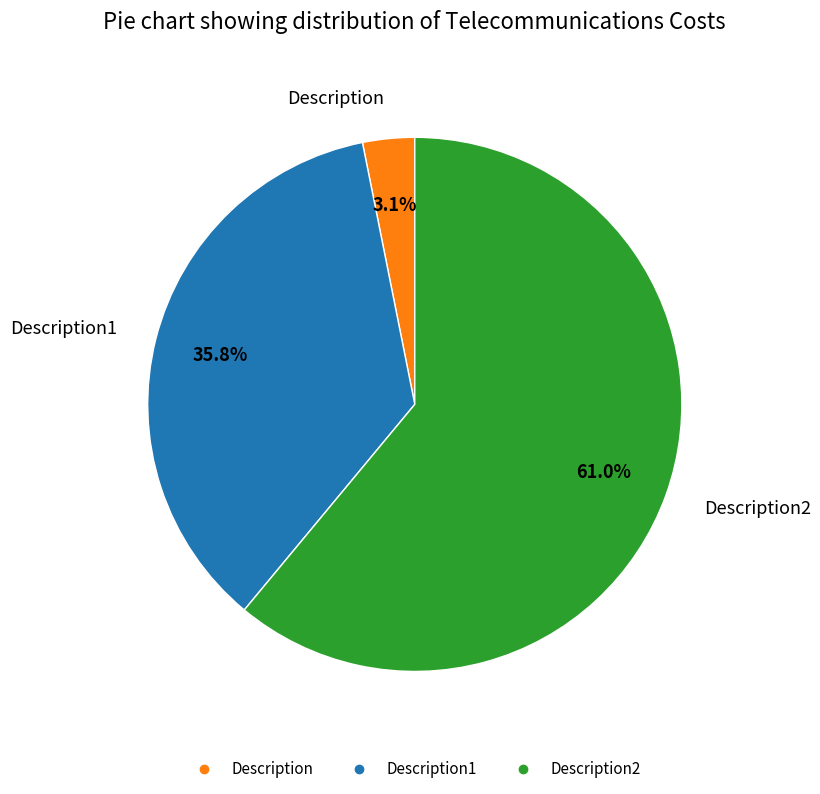

Is there a majority slice in this chart?

Yes